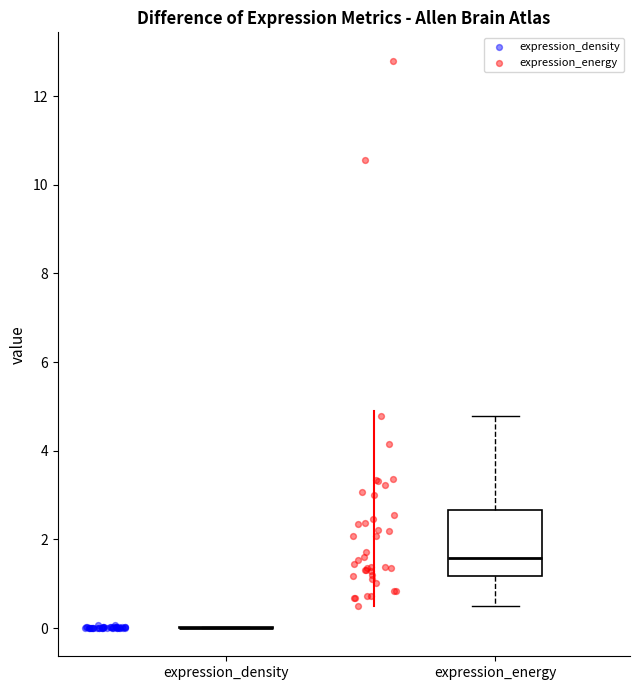

Where does the median line of the box for expression_energy sit on the y-axis? The values are not printed on the chart, so give them approximately, as read against the axis.

1.6